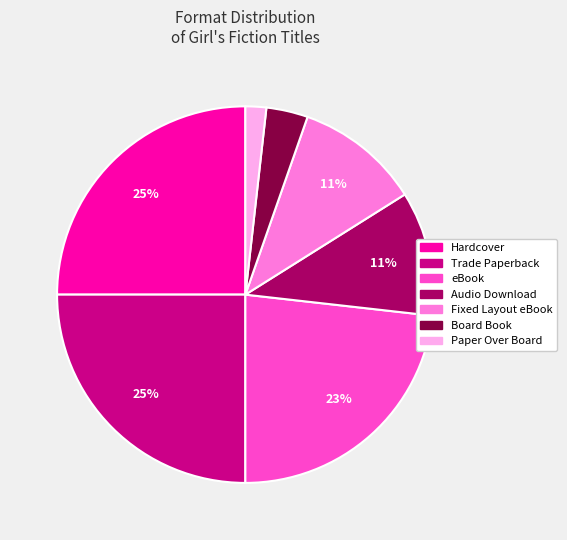

The Audio Download slice represents 25% of the pie. True or false?

False